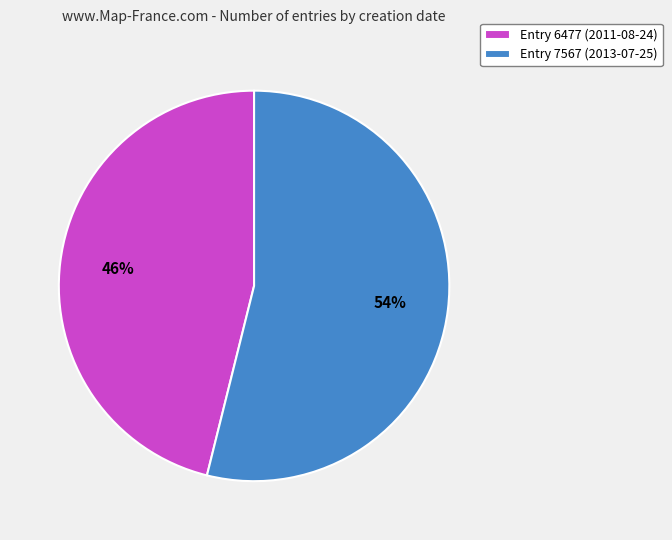

Which slice is the largest?

Entry 7567 (2013-07-25)